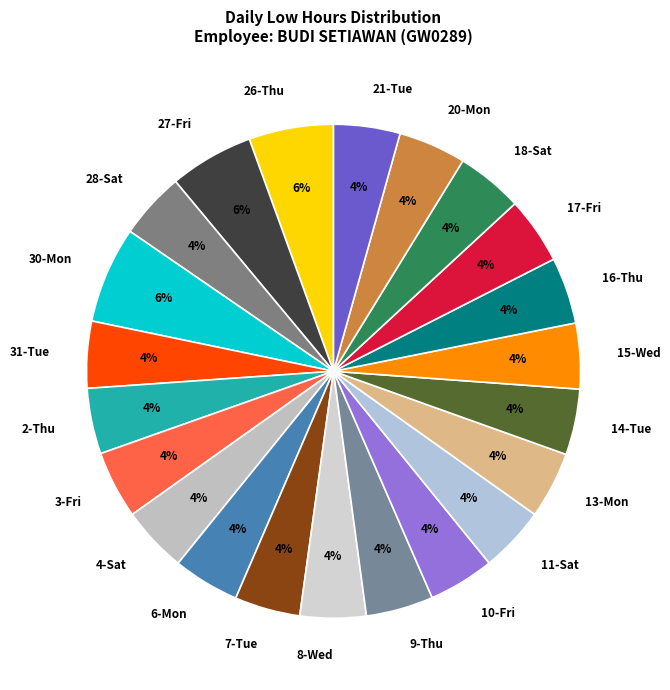

Is the sum of 2-Thu and 27-Fri greater than half?

No